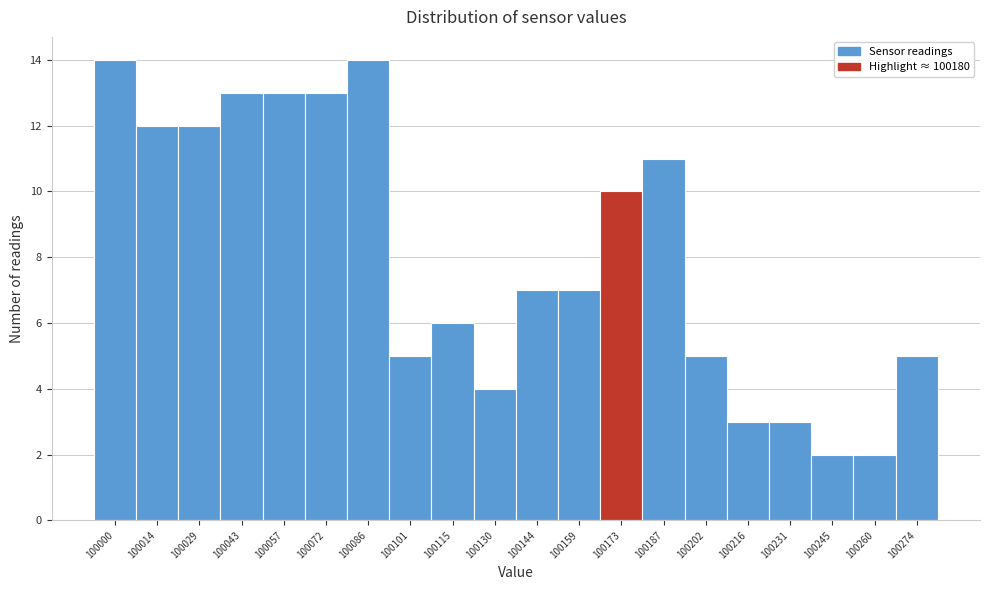

Reading left to right, extract all data points from this chart.

100000=14	100014=12	100029=12	100043=13	100057=13	100072=13	100086=14	100101=5	100115=6	100130=4	100144=7	100159=7	100173=10	100187=11	100202=5	100216=3	100231=3	100245=2	100260=2	100274=5